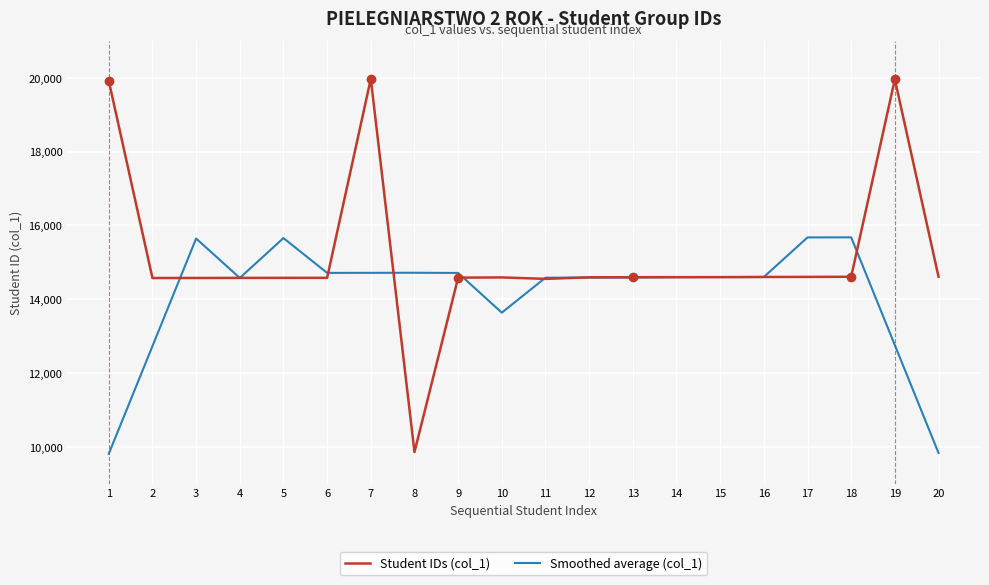

The value of Student IDs (col_1) at 20 is 14610.0. True or false?

True